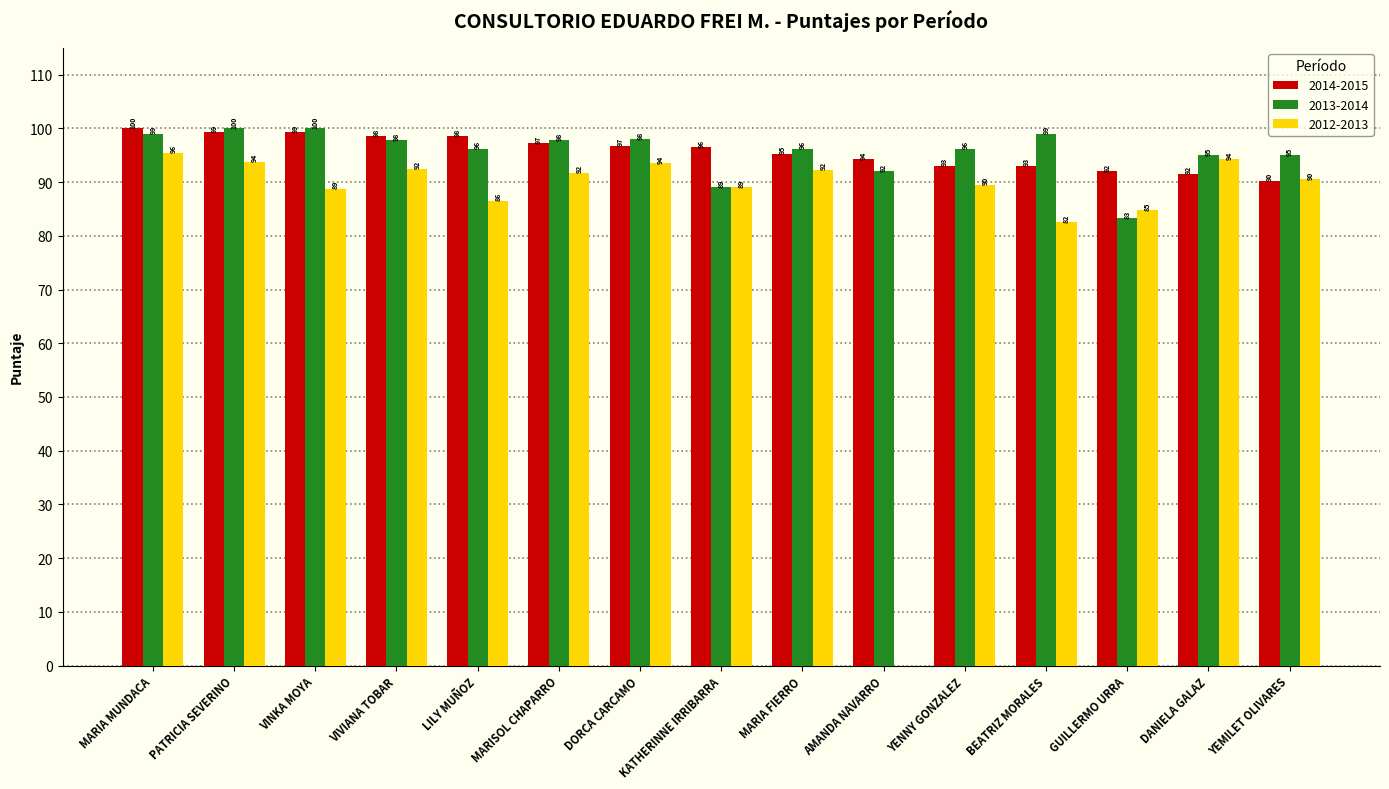

What is the average value of the 2013-2014 series?

95.6